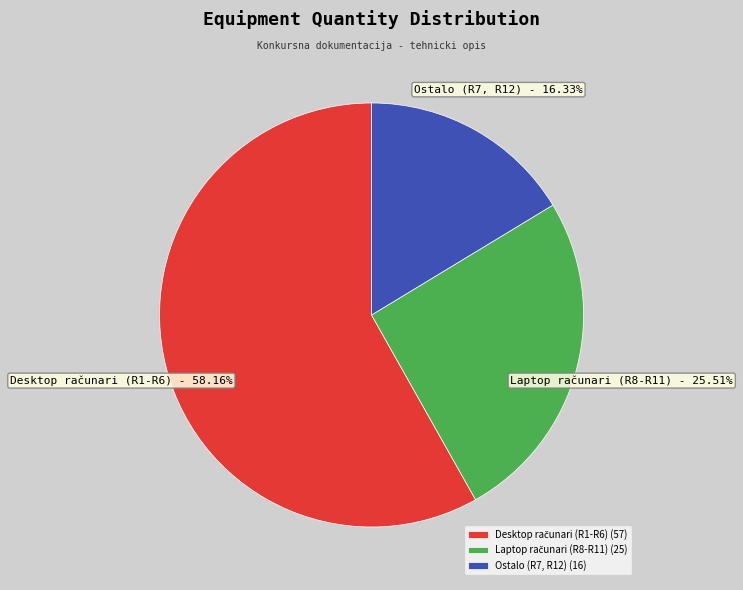

Is there any slice that represents more than half of the pie?

Yes